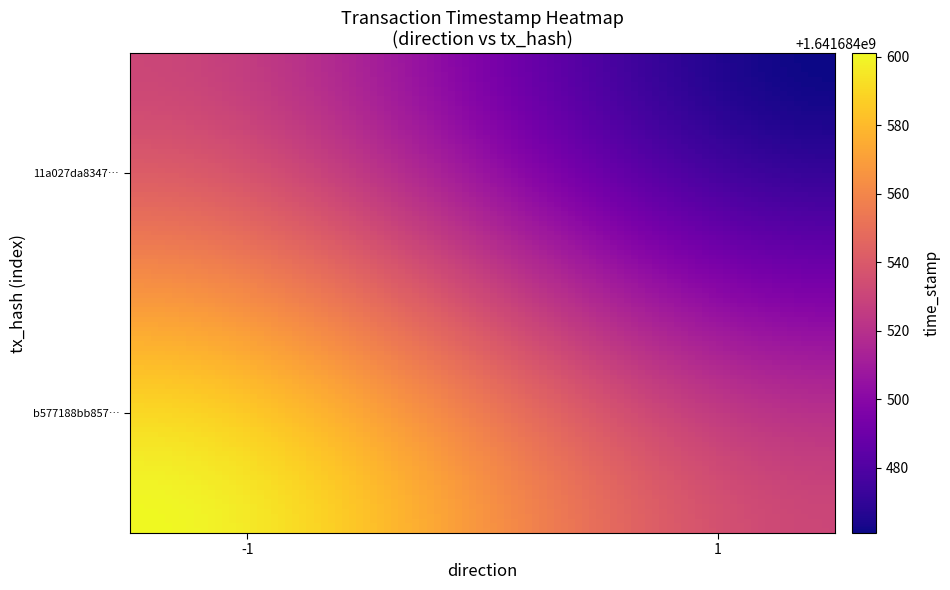

What is the total value across all series at time_stamp?

3283369062